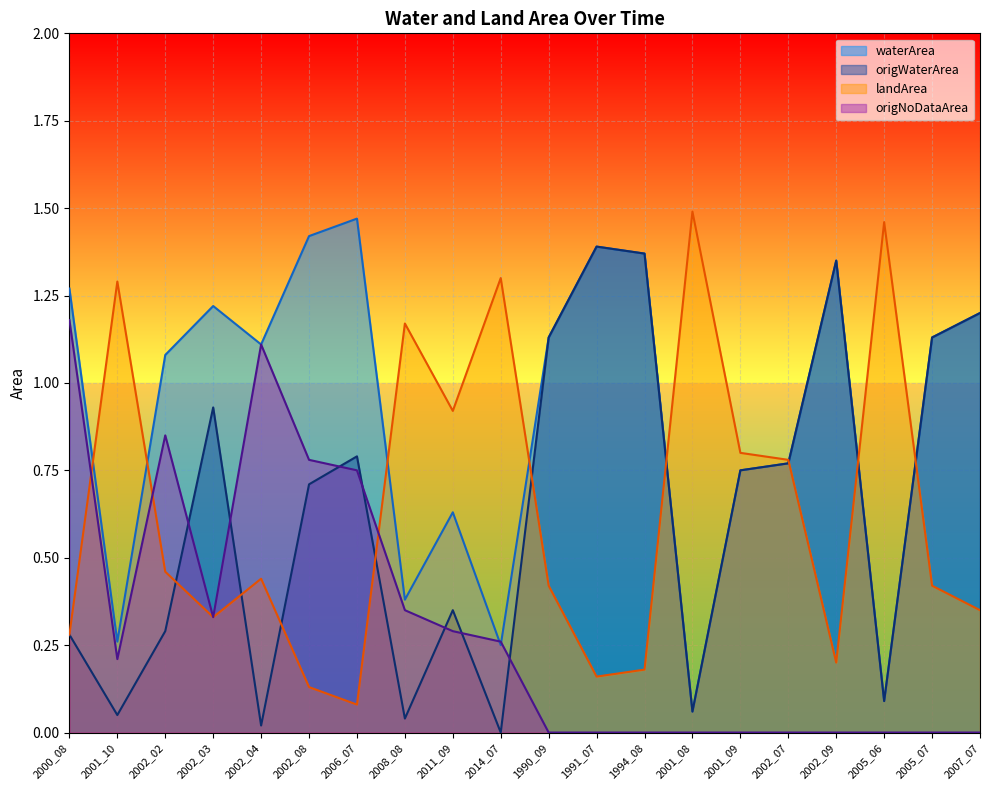

In landArea, how many points are lower than both neighbors (excluding endpoints)?

5